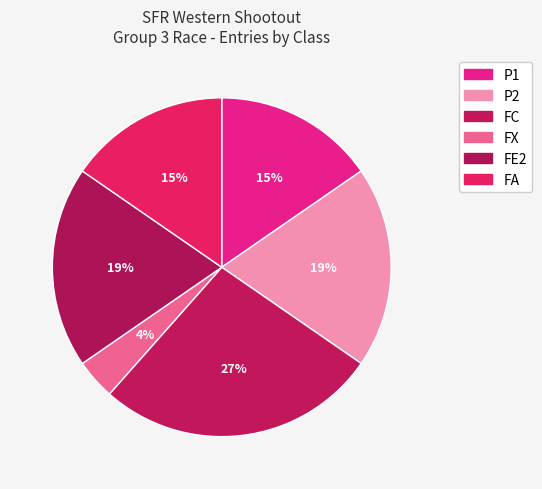

What percentage is the FA slice, to the nearest percent?

15%